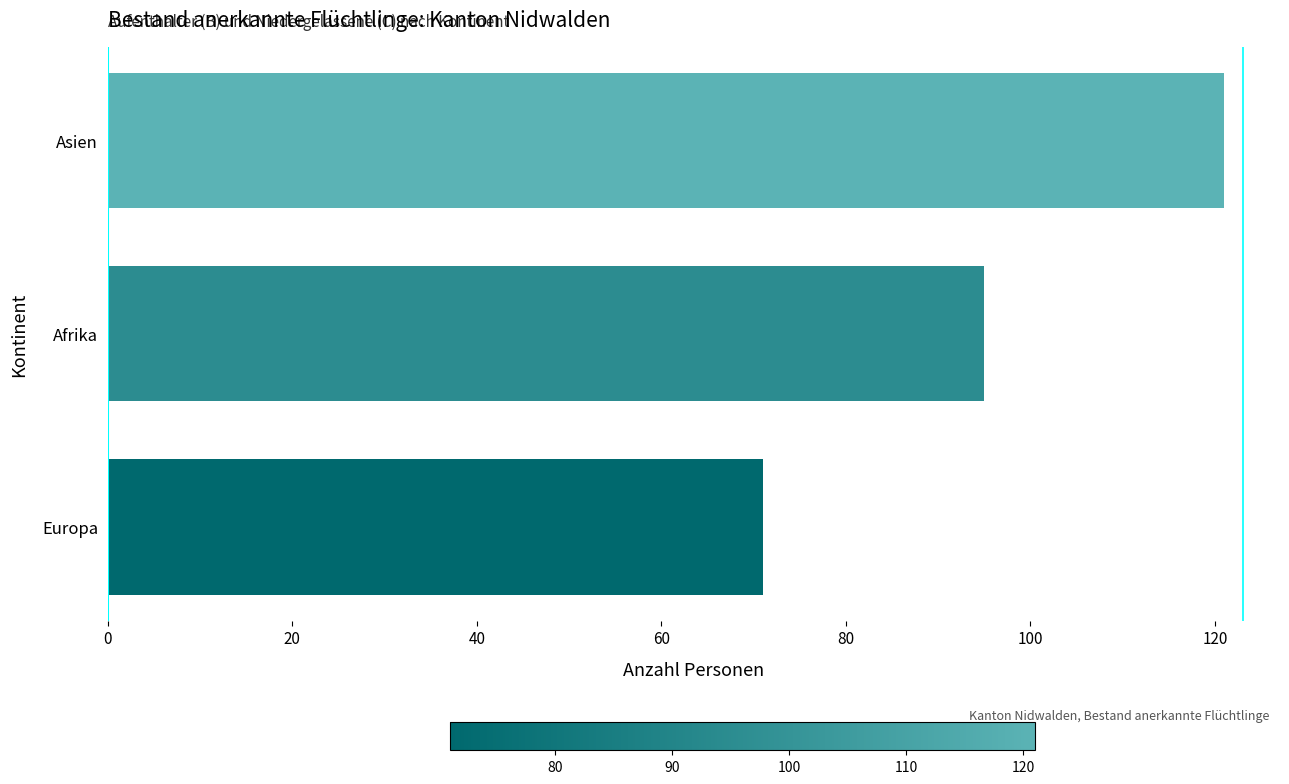

Rank the categories by value from lowest to highest.

Europa, Afrika, Asien